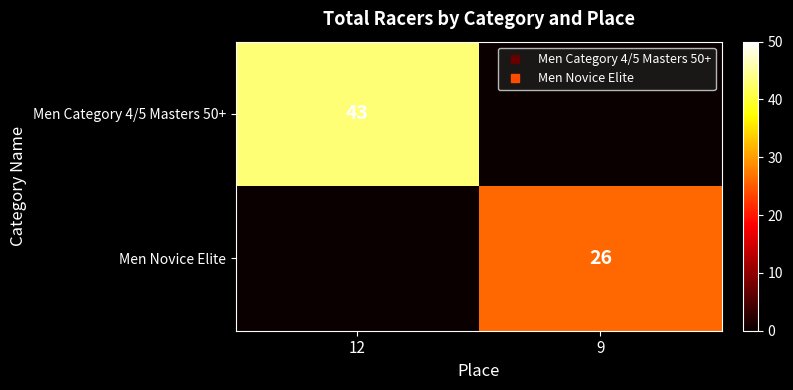

The Men Novice Elite series shows 12 at 12. True or false?

False